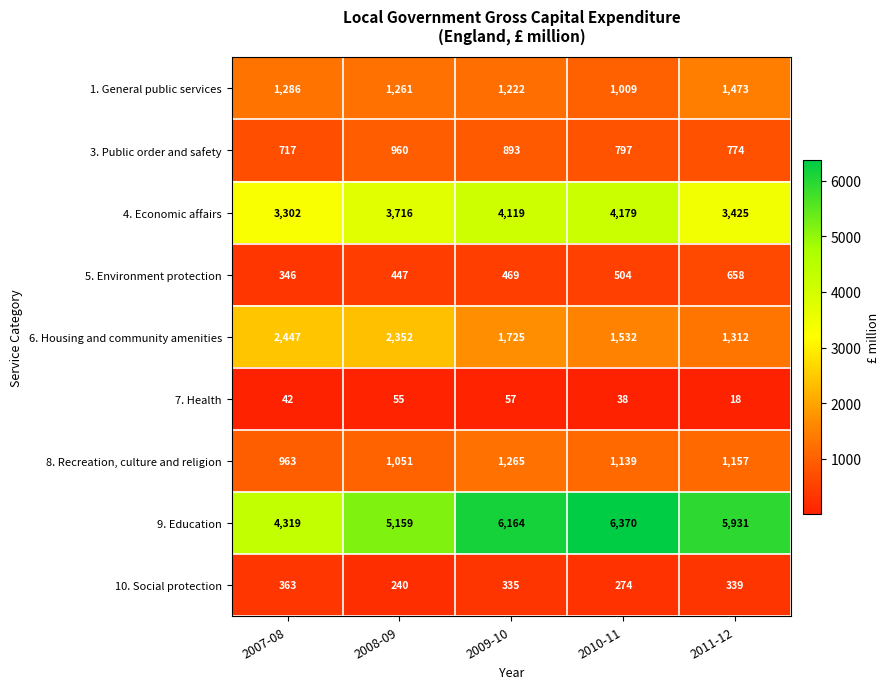

At which category does the chart reach its minimum across all series?

2011-12